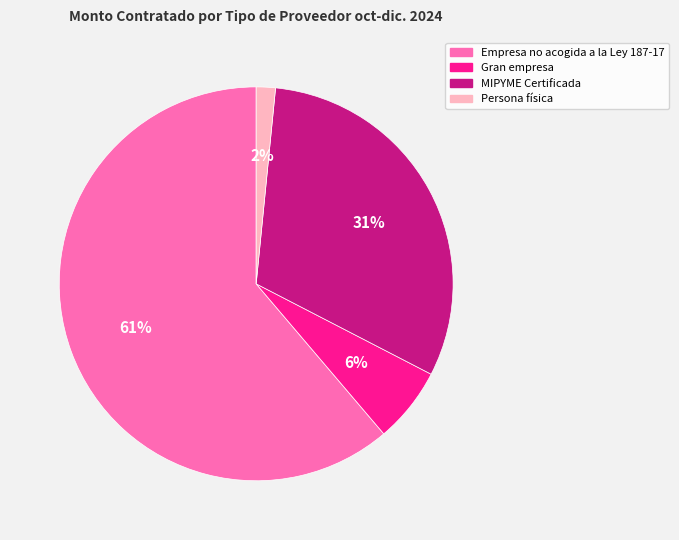

To the nearest percent, what is the average slice percentage?

25%